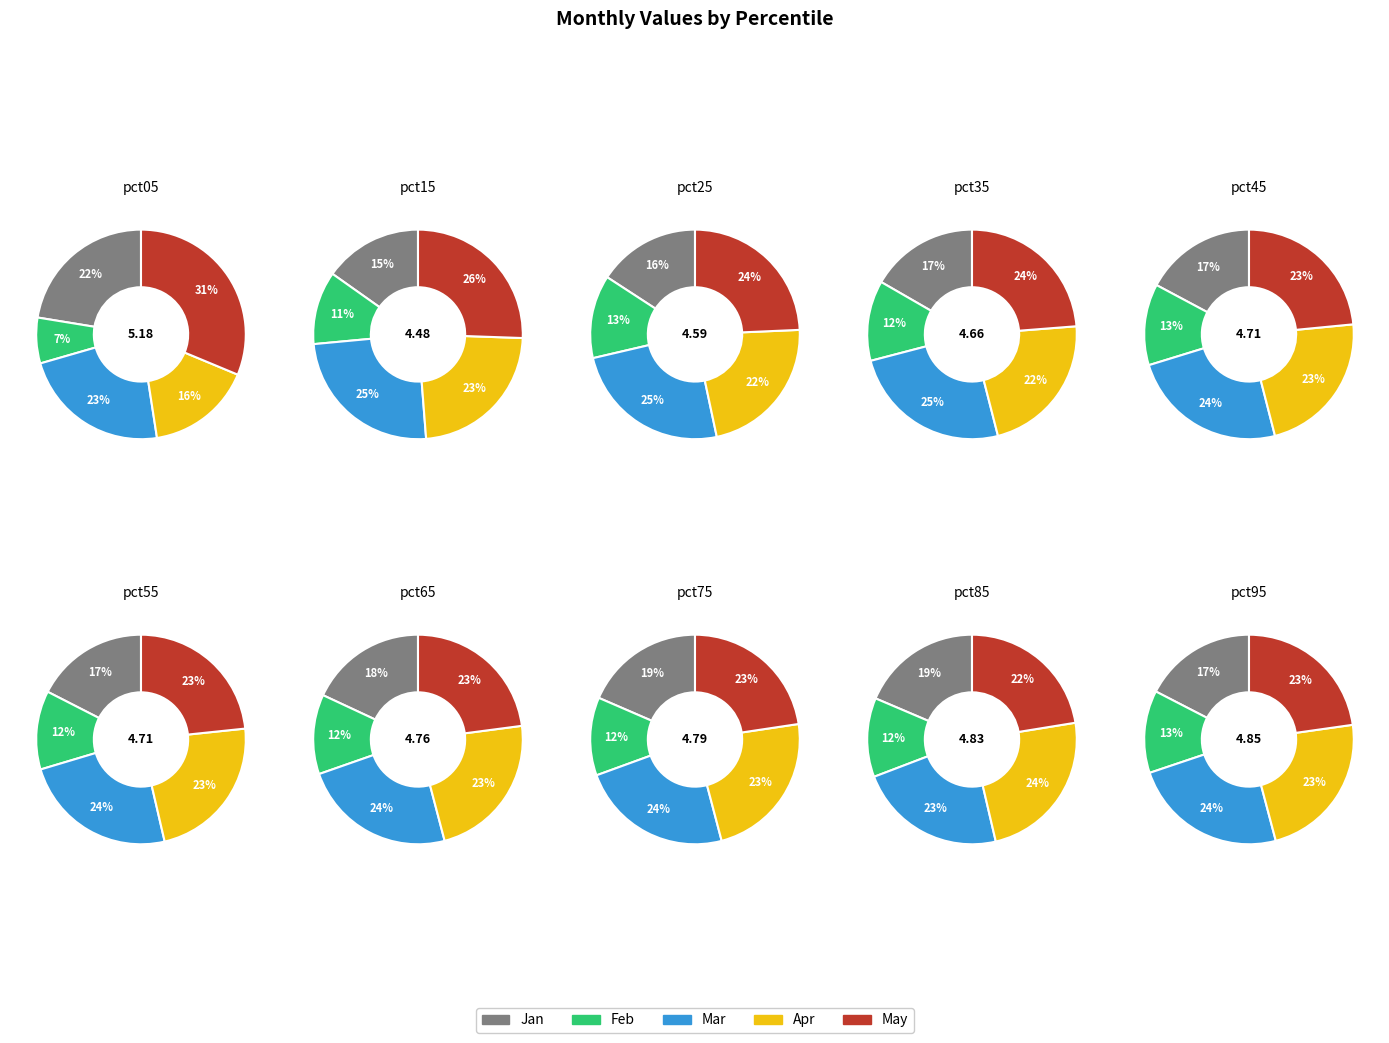

What percentage is the pct35 slice, to the nearest percent?

10%